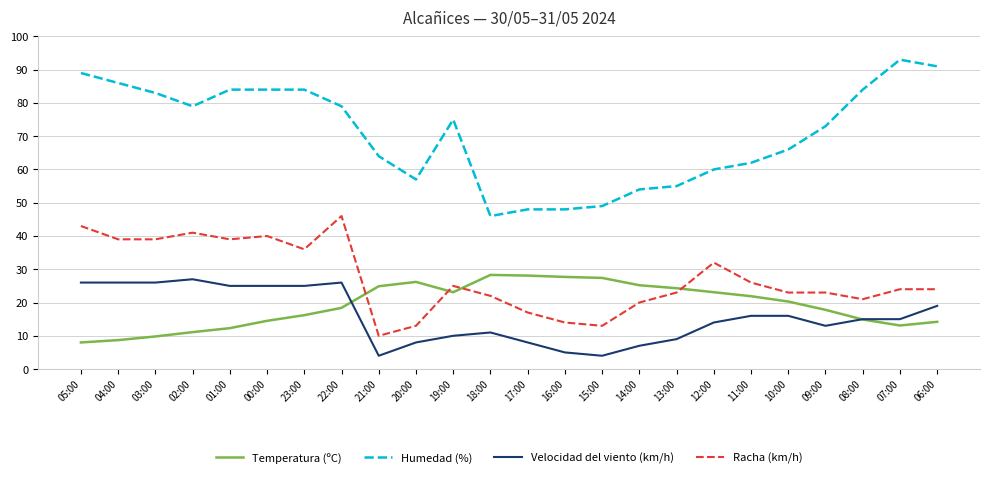

True or false: Temperatura (ºC) has a value of 16.2 at 23:00.

True